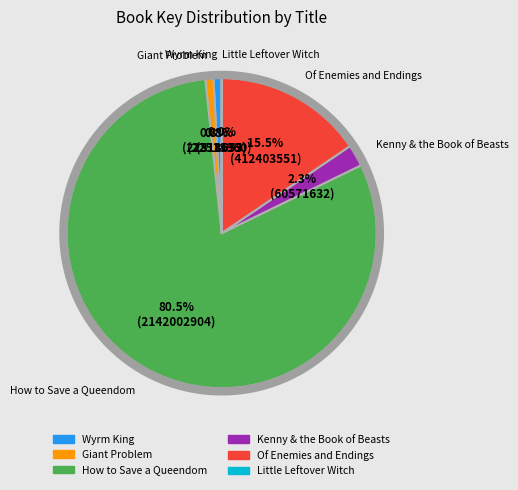

Which slice is the largest?

How to Save a Queendom